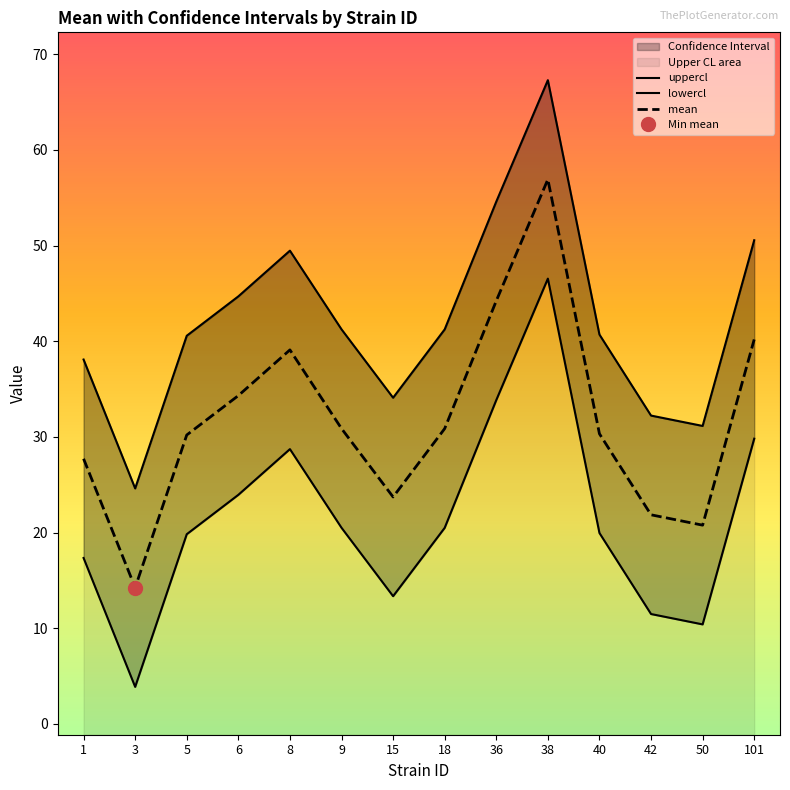

Rank the categories by mean value from highest to lowest.

38, 36, 101, 8, 6, 9, 18, 40, 5, 1, 15, 42, 50, 3